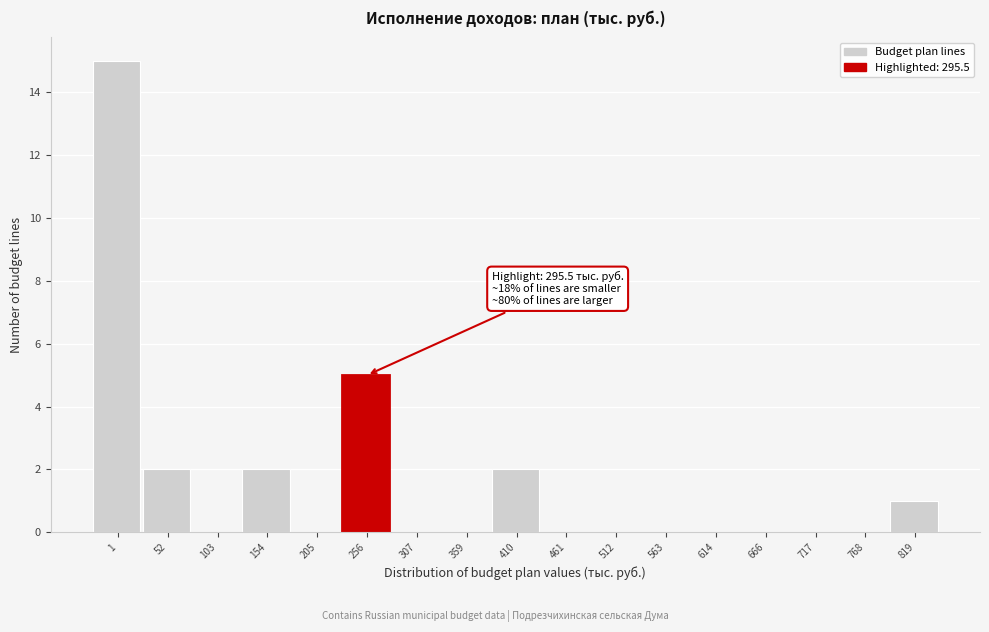

Reading right to left, extract all data points from this chart.

819=1	768=0	717=0	666=0	614=0	563=0	512=0	461=0	410=2	359=0	307=0	256=5	205=0	154=2	103=0	52=2	1=15